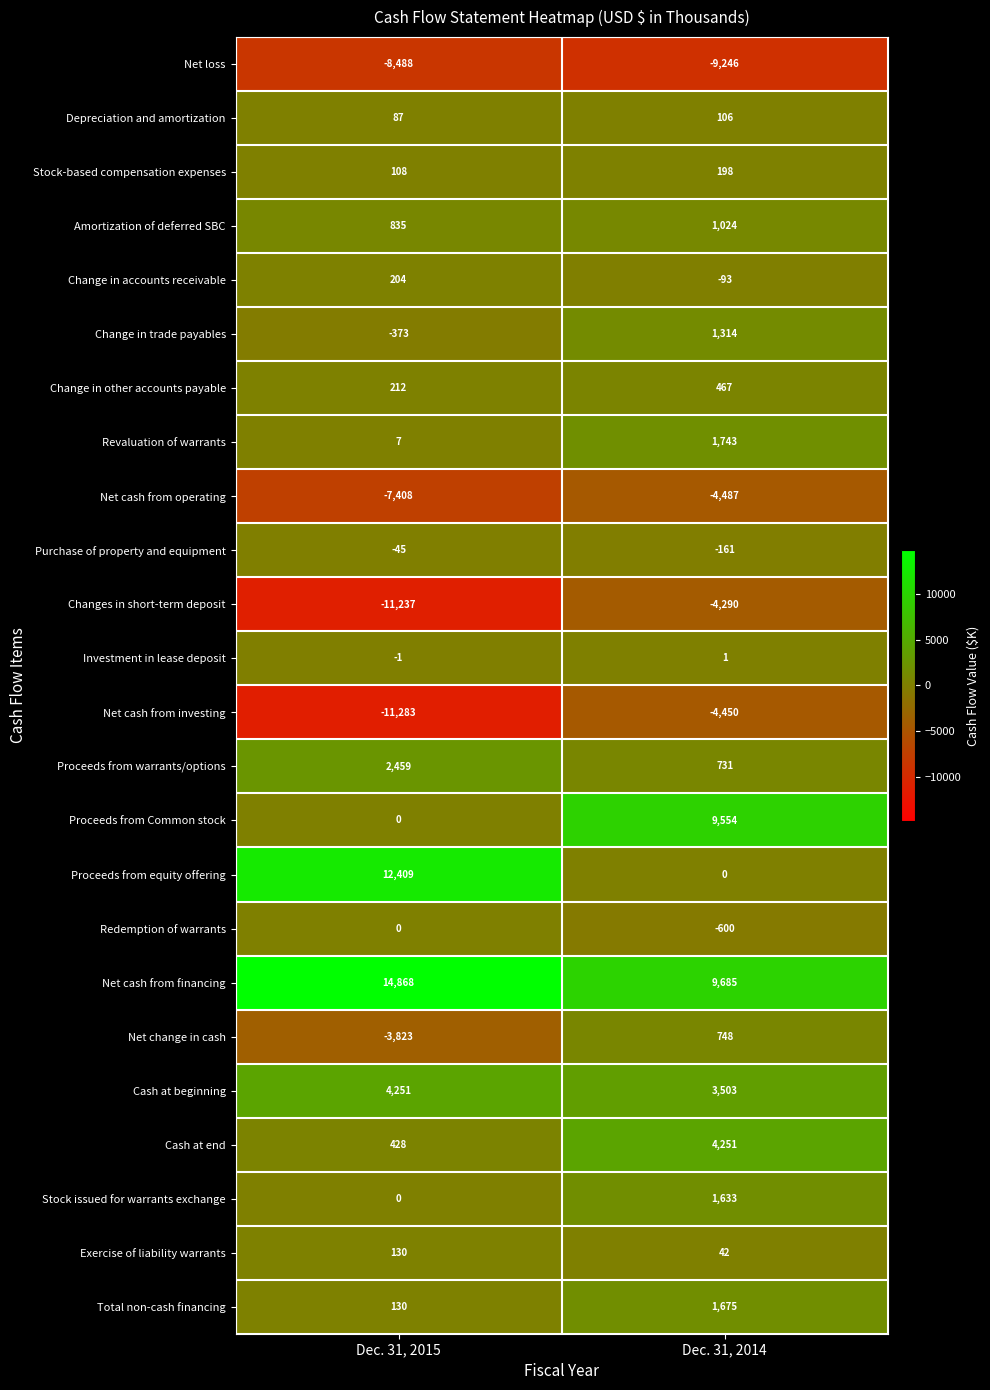

At which label does Redemption of warrants reach its peak?

Dec. 31, 2015